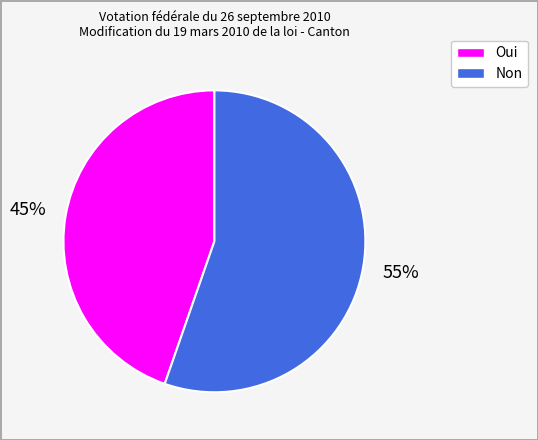

Which has a higher value, Oui or Non?

Non